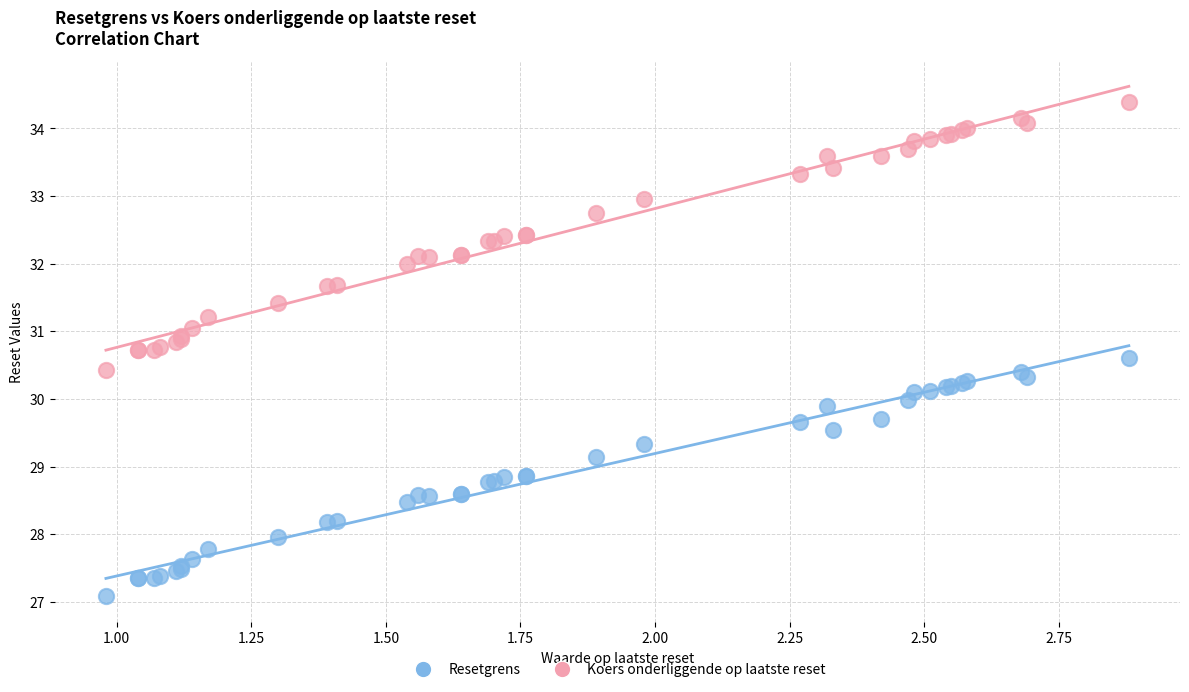

Which series has the largest Y range (max minus min)?

Koers onderliggende op laatste reset